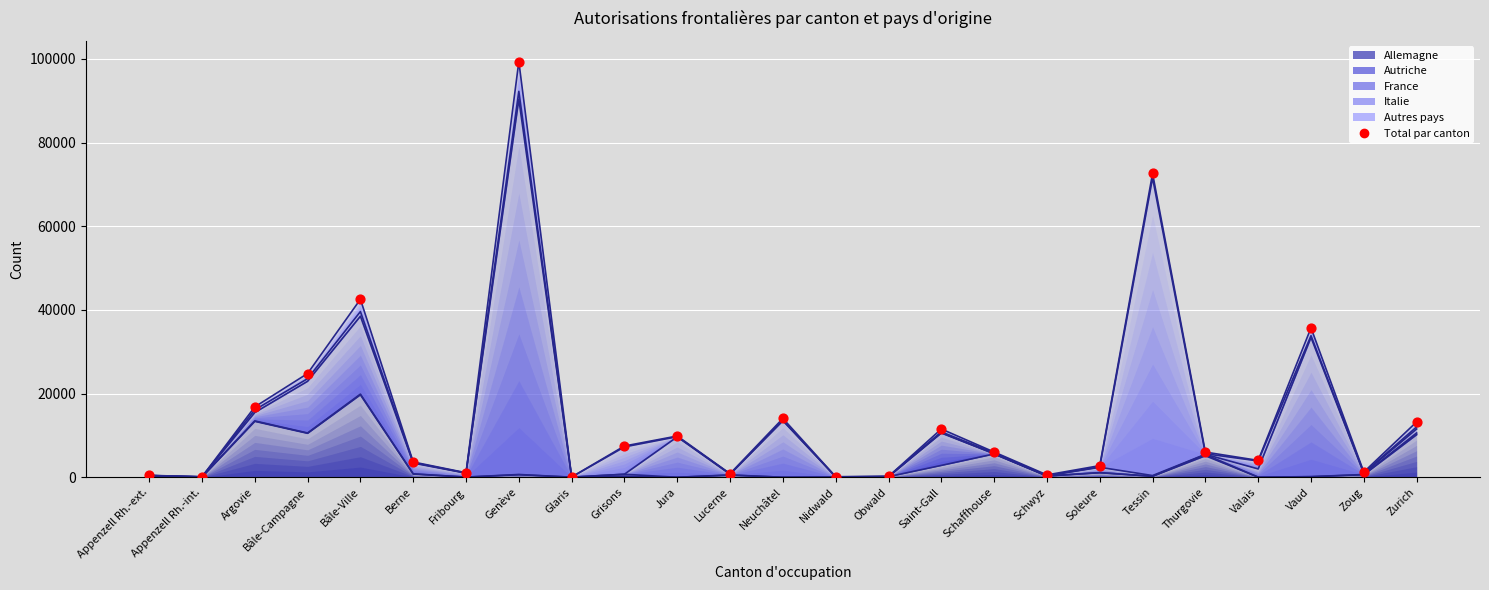

What is the change in value from Bâle-Ville to Zurich?

-29299